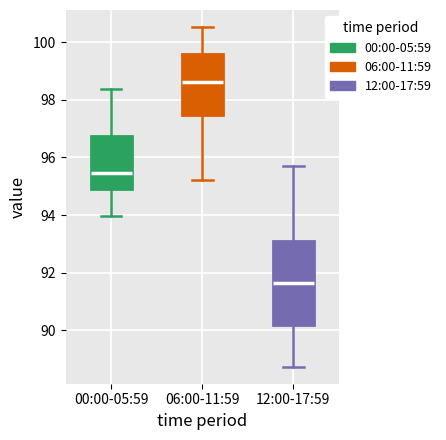

Which box is the tallest, from its lower edge to its upper edge?

12:00-17:59